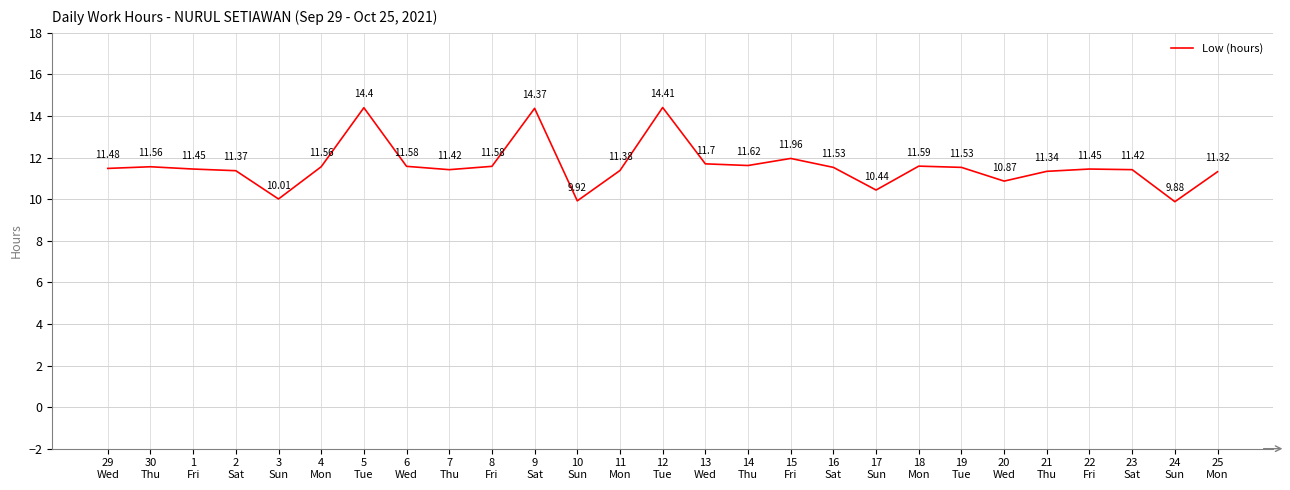

Count the number of categories in the chart.

27